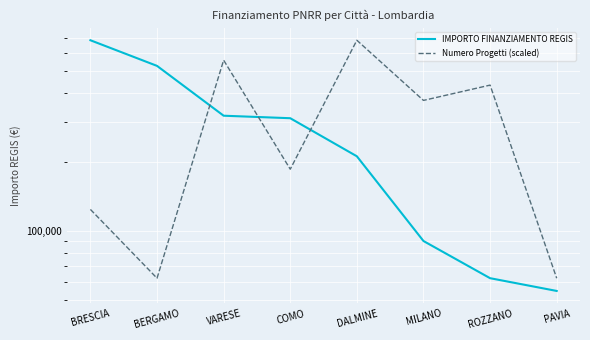

How many series are shown in this chart?

2